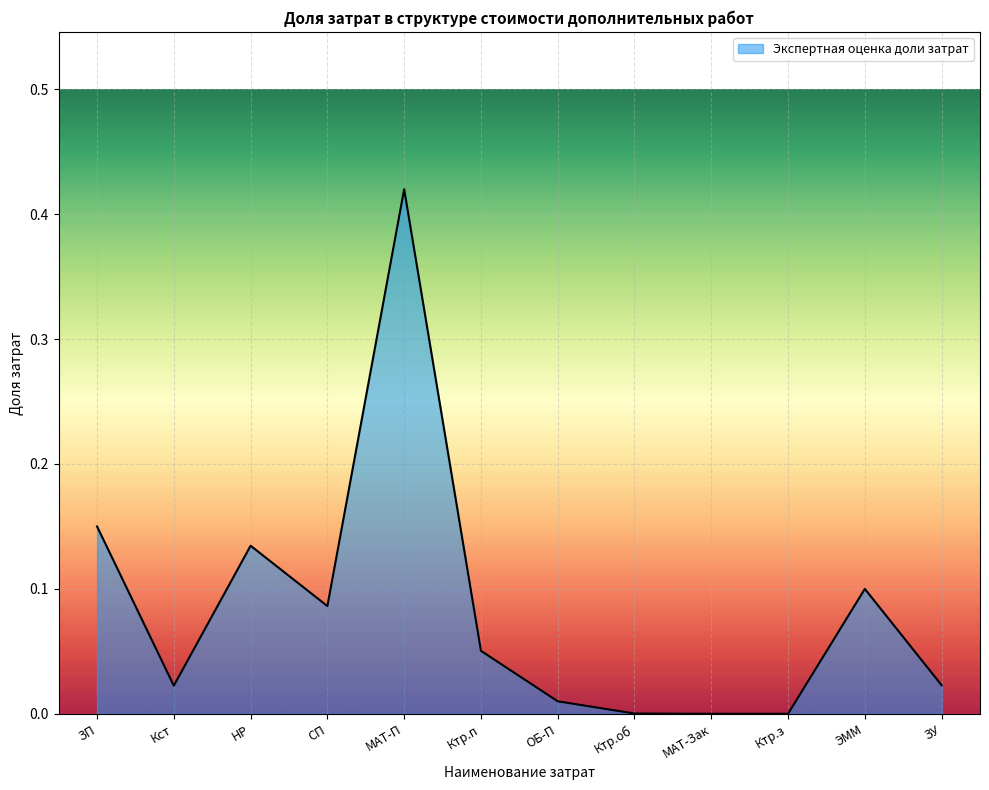

What is the sum of all values?

1.0